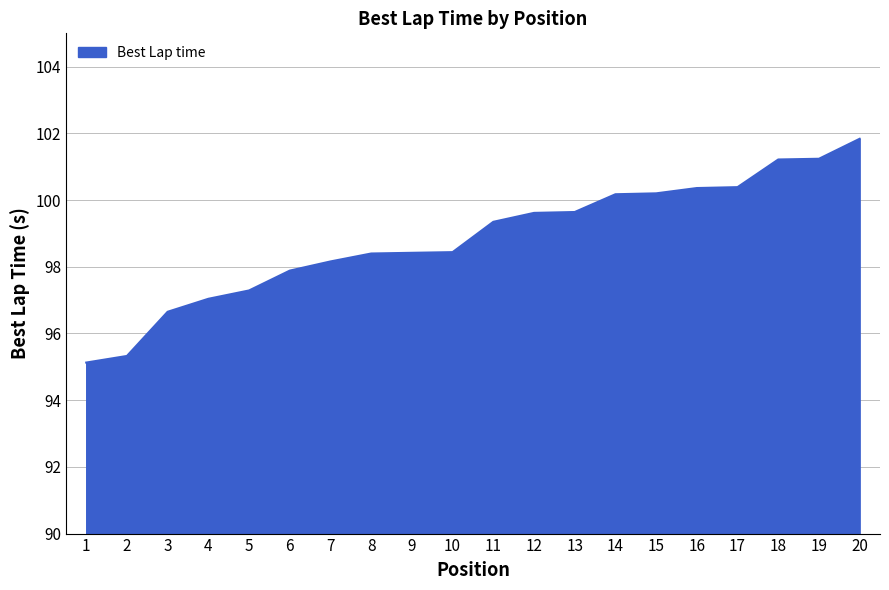

Reading right to left, what are all the values shown in this chart?

20=101.8	19=101.2	18=101.2	17=100.4	16=100.4	15=100.2	14=100.2	13=99.6	12=99.6	11=99.3	10=98.4	9=98.4	8=98.4	7=98.2	6=97.9	5=97.3	4=97.0	3=96.7	2=95.3	1=95.1